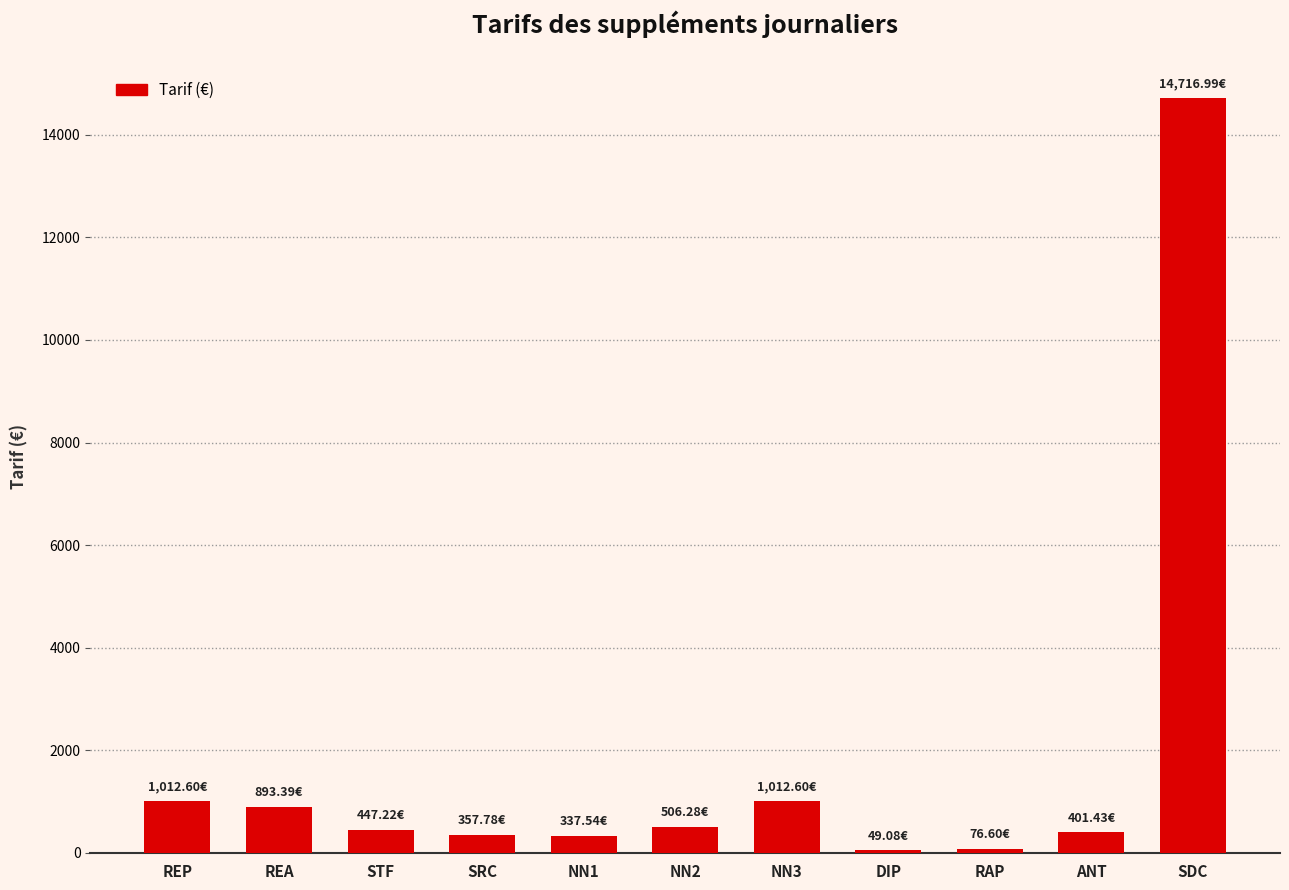

What is the greatest value displayed?

14717.0